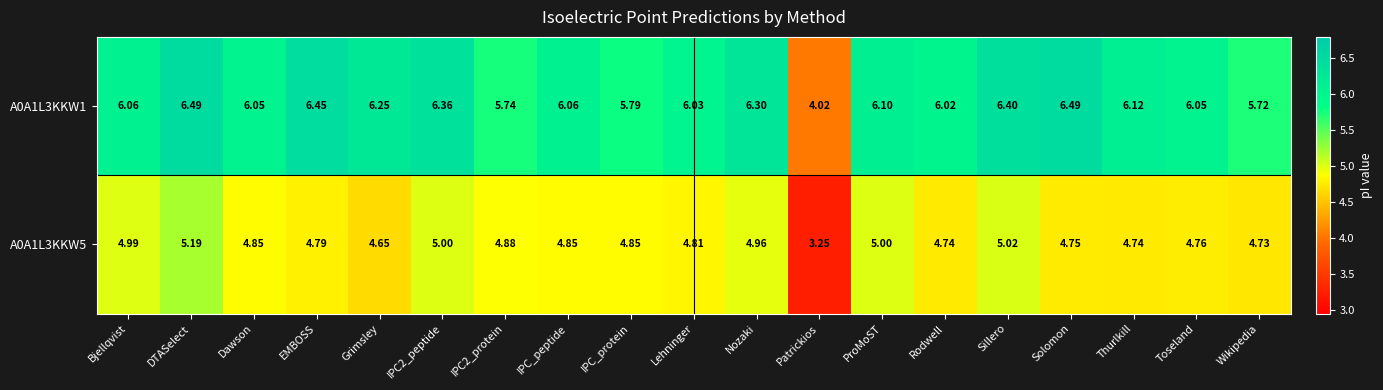

How many values in the A0A1L3KKW5 series exceed 4?

18